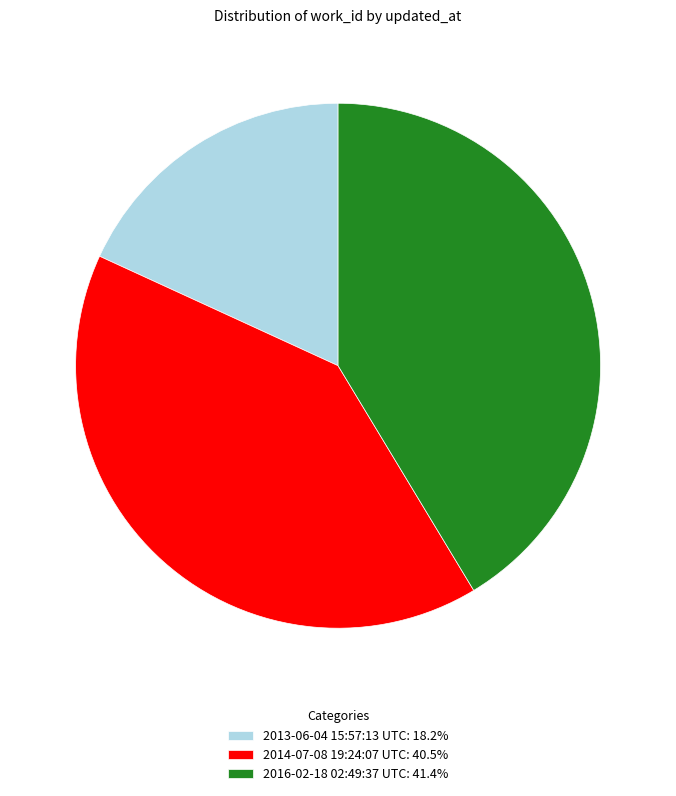

Between 2016-02-18 02:49:37 UTC and 2013-06-04 15:57:13 UTC, which is larger?

2016-02-18 02:49:37 UTC